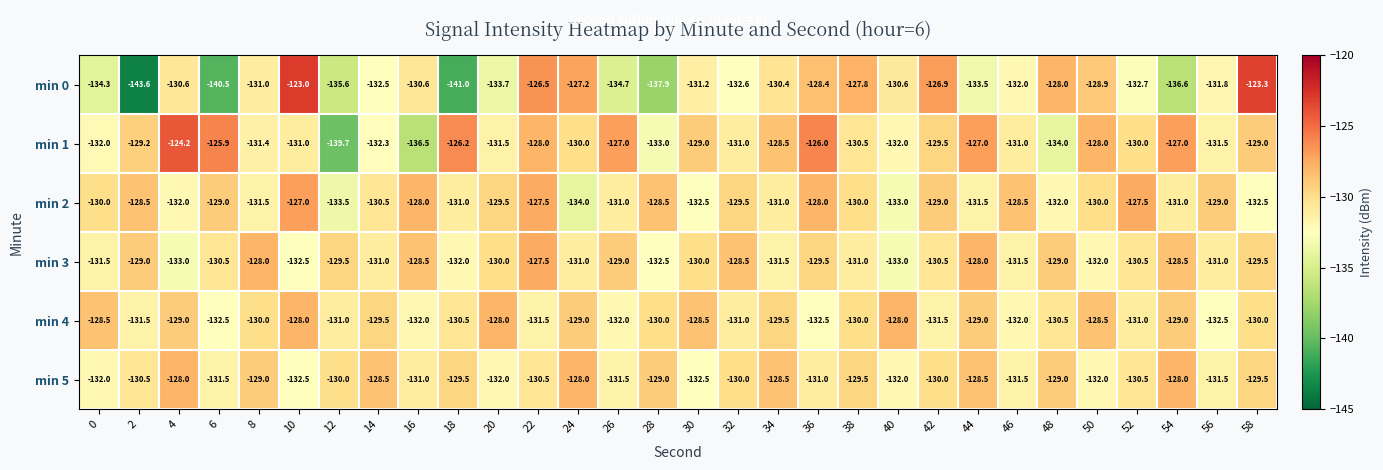

At 8, list the series in order from largest to smallest.

min 3, min 5, min 4, min 0, min 1, min 2